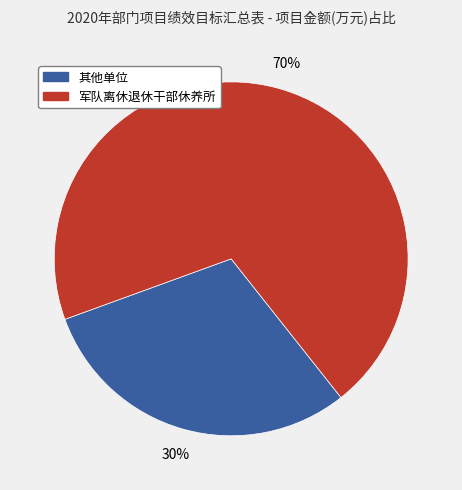

Does any single category account for the majority?

Yes